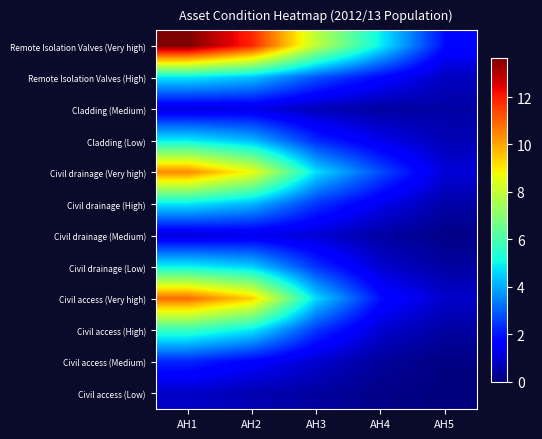

Which has a higher value, AH2 or AH4?

AH2